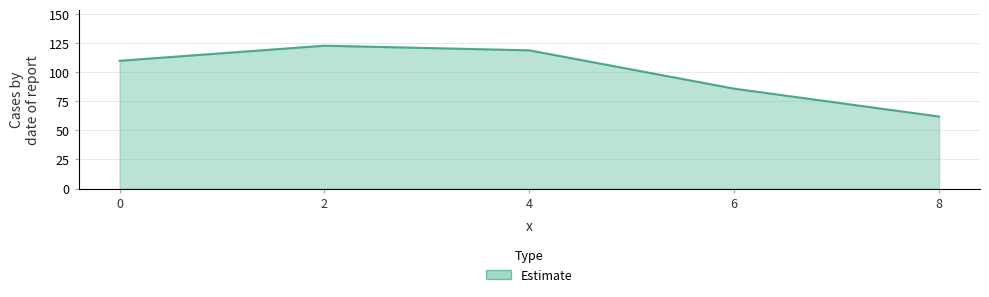

True or false: the data shows 86 at 6.

True